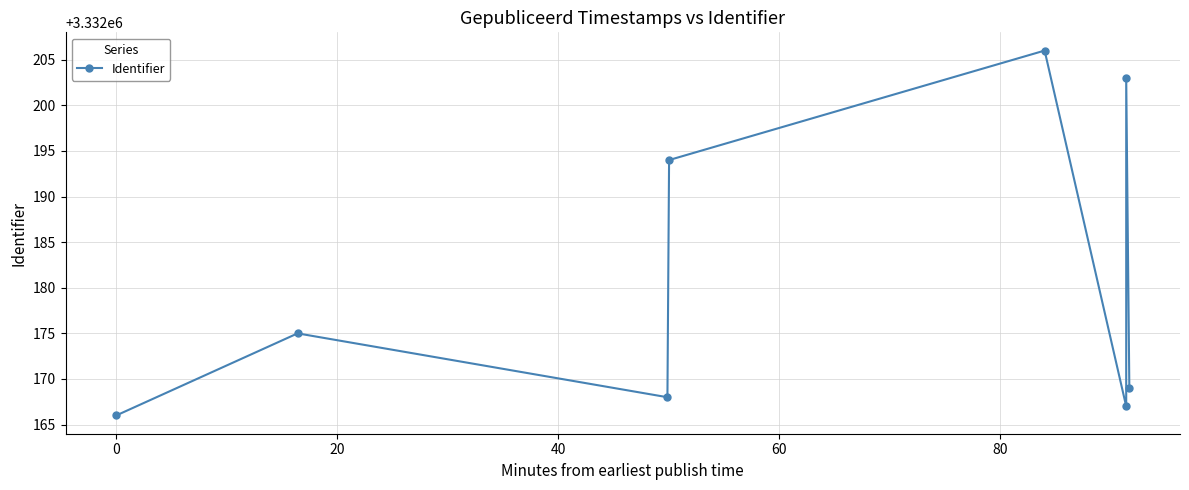

How many interior local peaks (higher than both neighbors) does the data have?

3